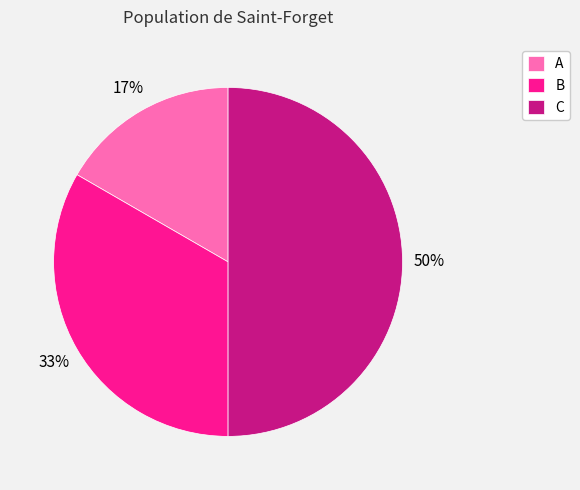

True or false: A accounts for 17% of the total.

True